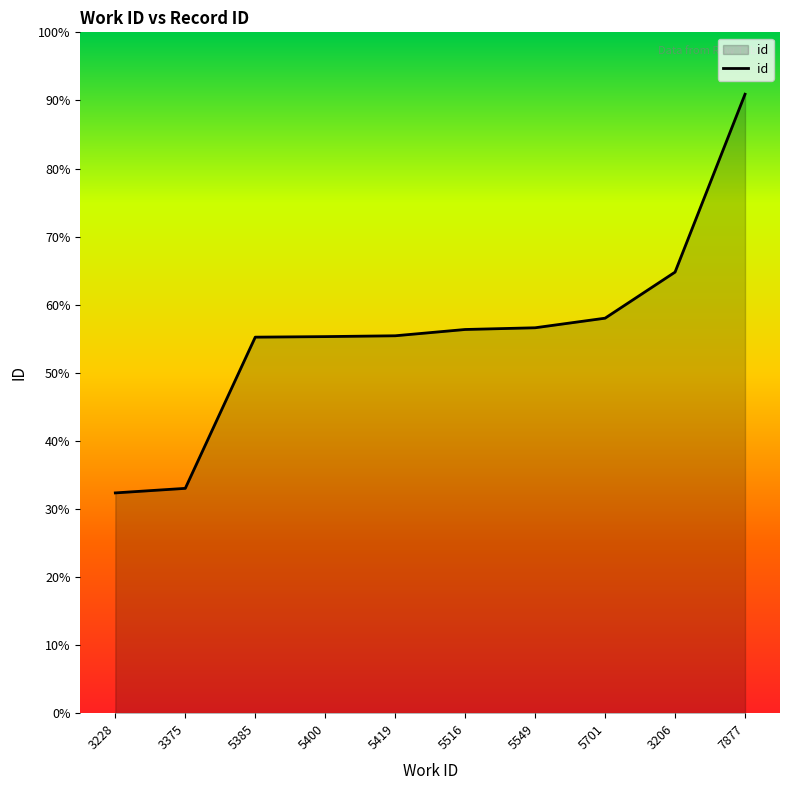

True or false: there are more than 2 points higher than both neighbors.

False